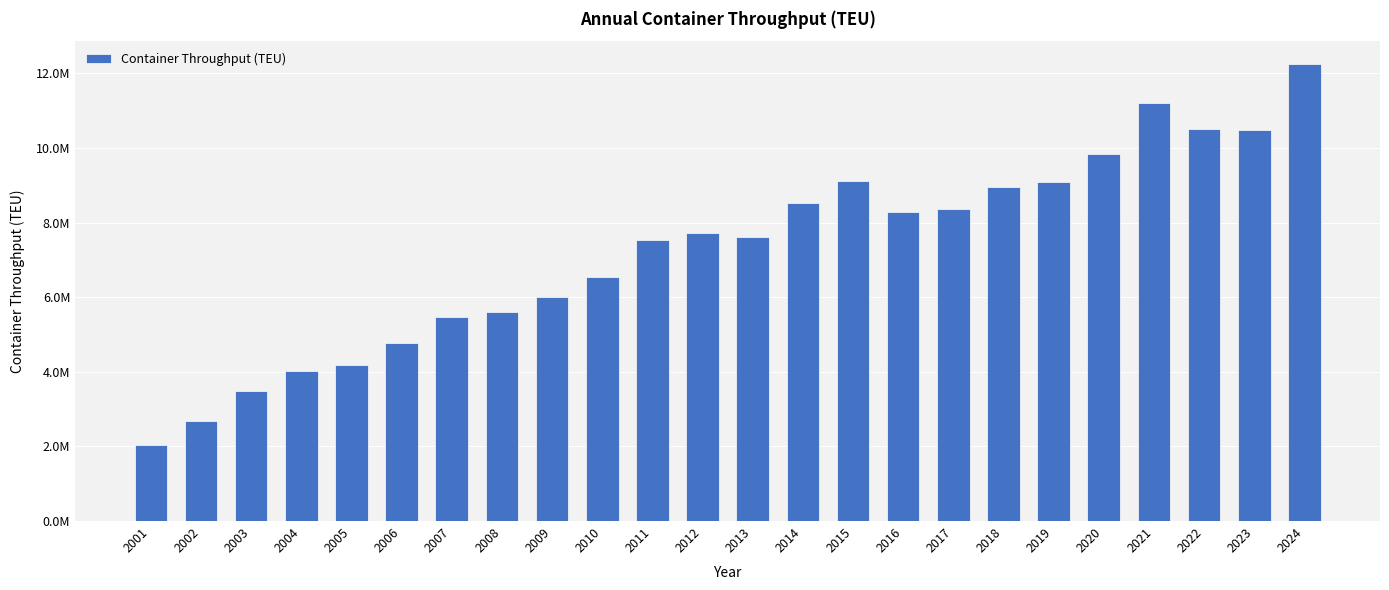

Which has a higher value, 2010 or 2008?

2010